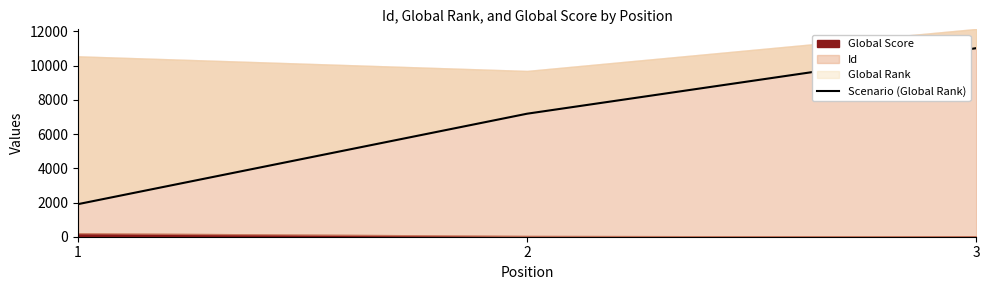

The value at 3 is 3492. True or false?

False